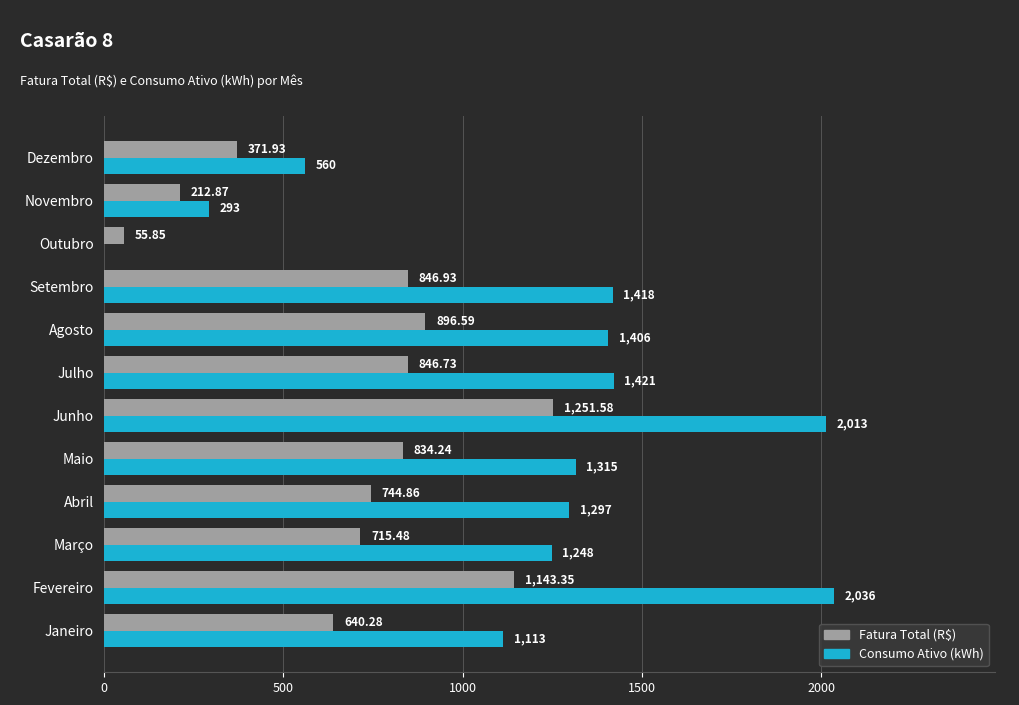

Which category has the highest value in the Fatura Total (R$) series?

Junho